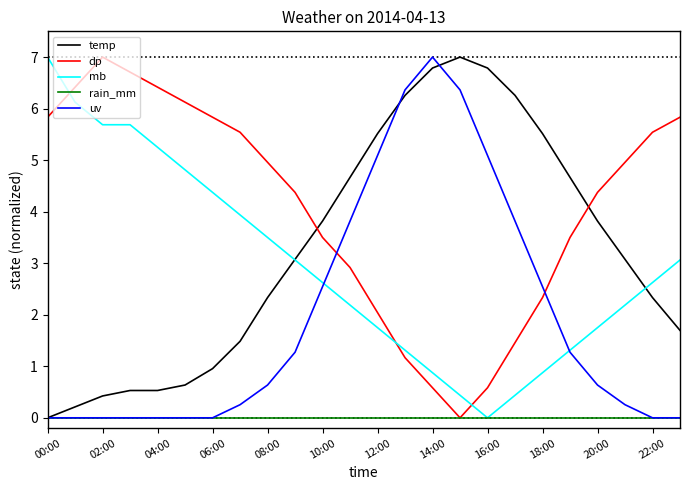

How many times do dp and mb cross each other?

3